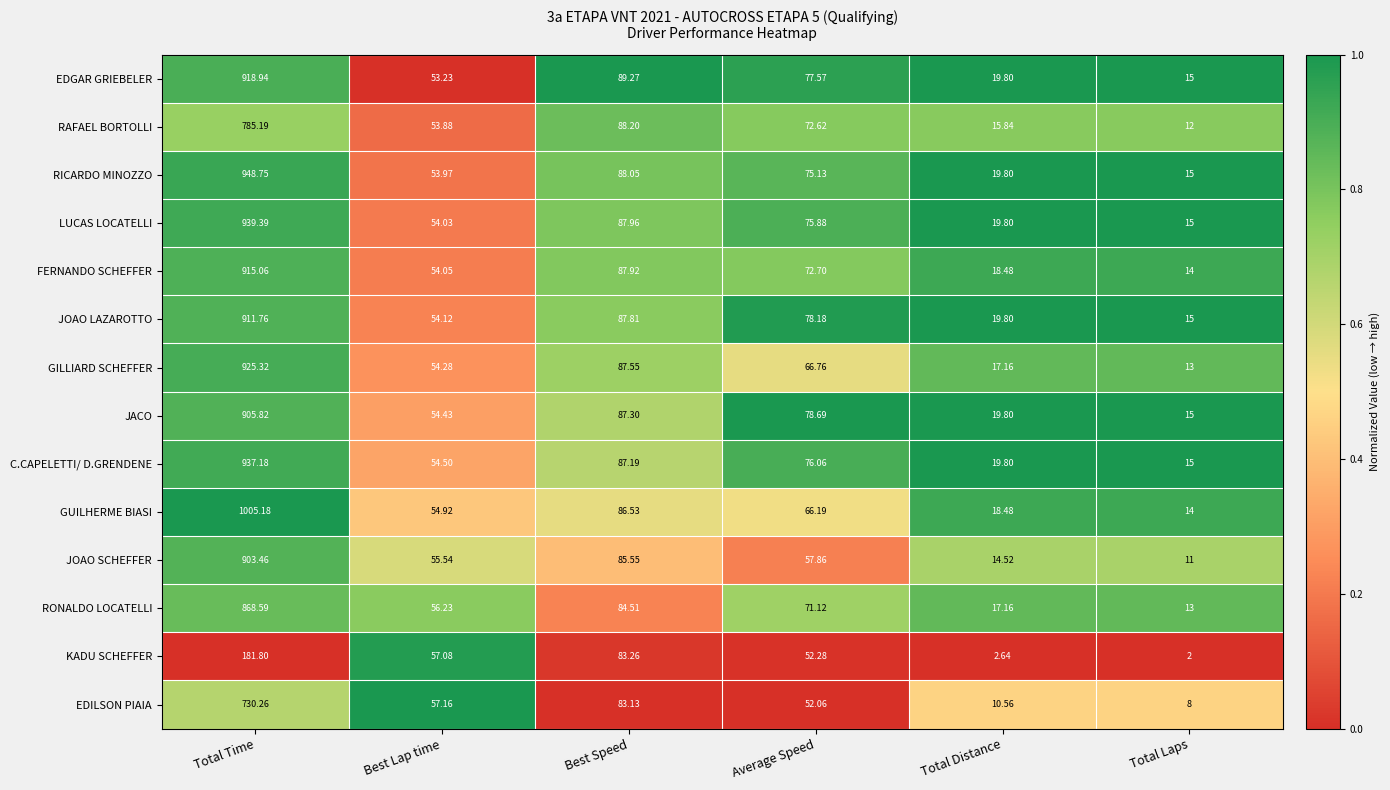

Rank the series by their maximum value, from lowest to highest.

KADU SCHEFFER, EDILSON PIAIA, RAFAEL BORTOLLI, RONALDO LOCATELLI, JOAO SCHEFFER, JACO, JOAO LAZAROTTO, FERNANDO SCHEFFER, EDGAR GRIEBELER, GILLIARD SCHEFFER, C.CAPELETTI/ D.GRENDENE, LUCAS LOCATELLI, RICARDO MINOZZO, GUILHERME BIASI